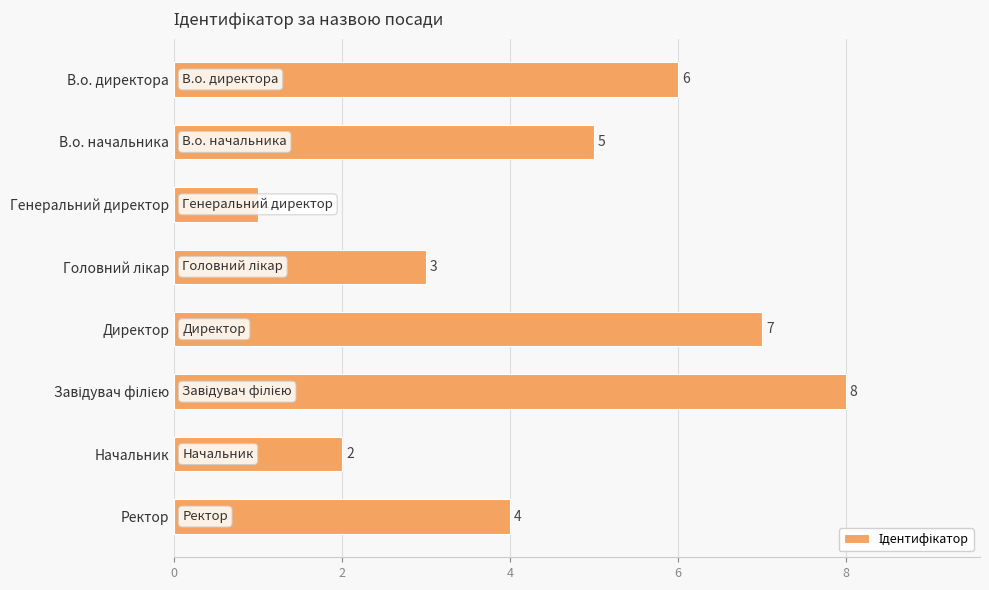

Count the values in the range 3 to 7.

5